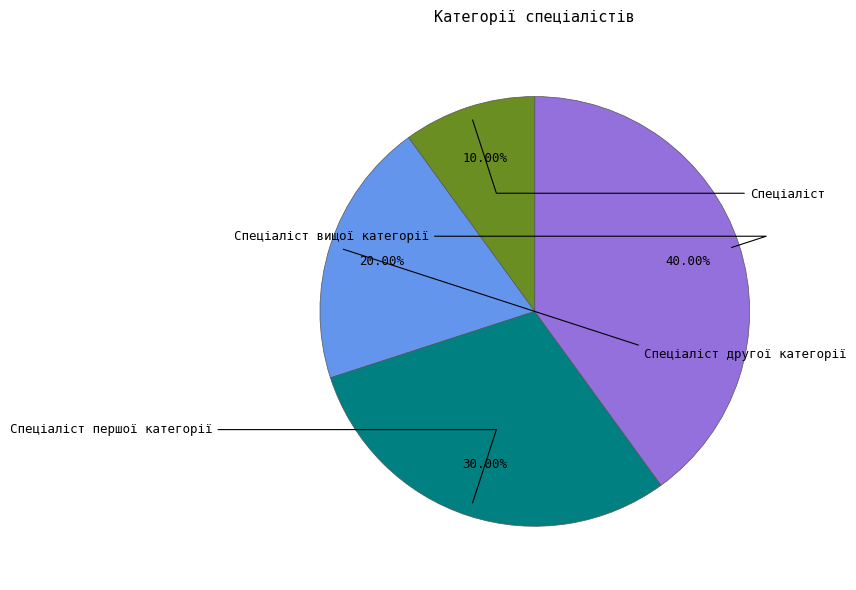

To the nearest percent, what portion does Спеціаліст другої категорії represent?

20%